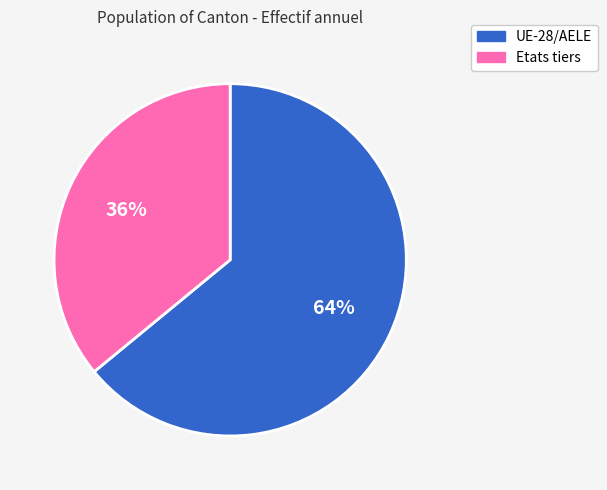

Combined, do Etats tiers and UE-28/AELE account for over 50%?

Yes